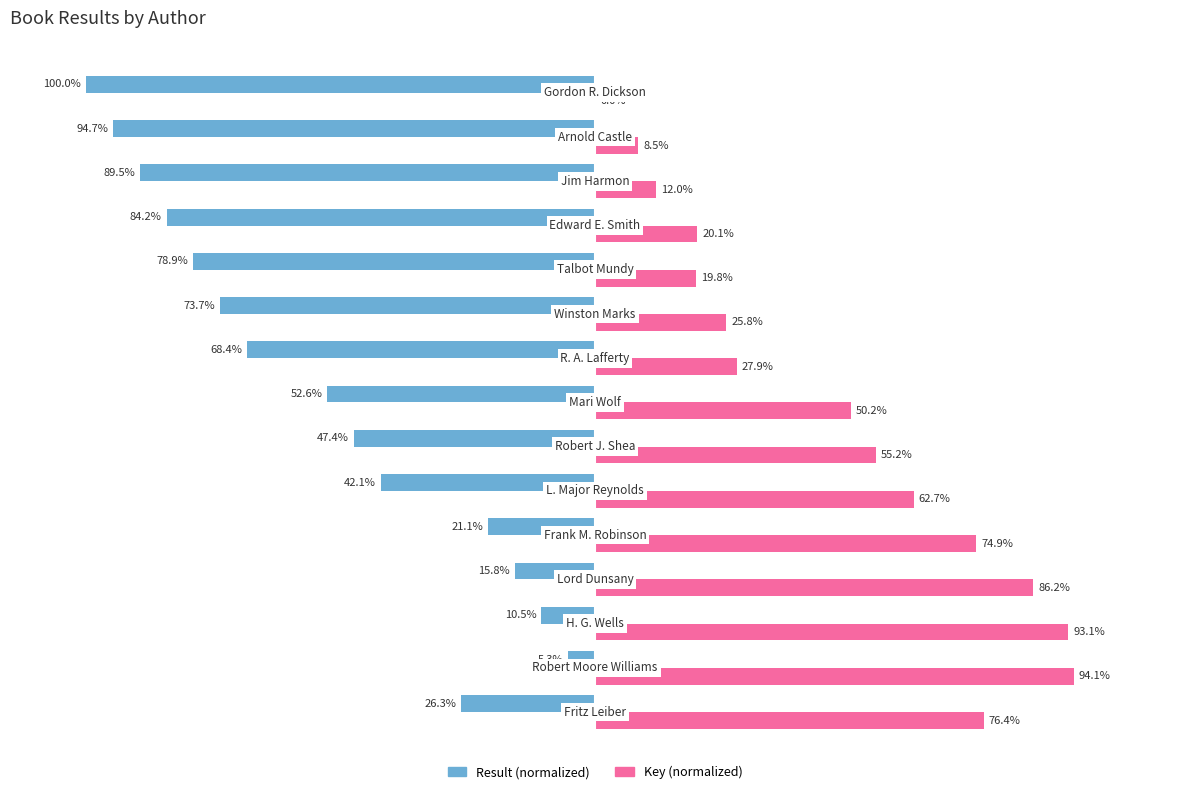

Which series has the largest range (max minus min)?

Result (normalized)